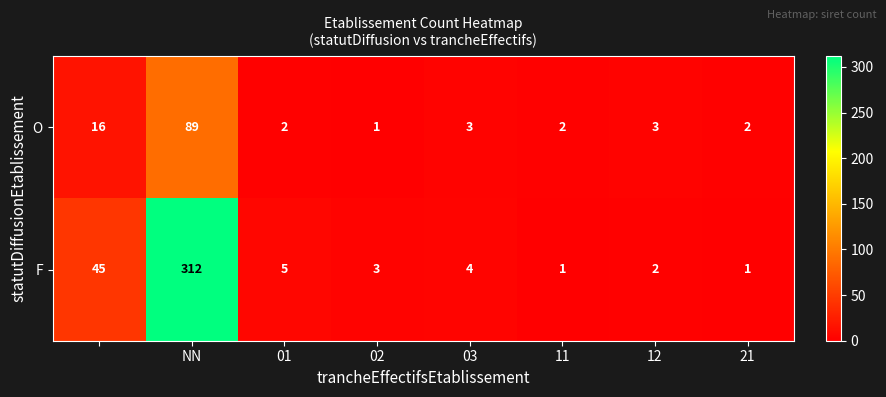

List the series in order of their overall mean, lowest first.

O, F